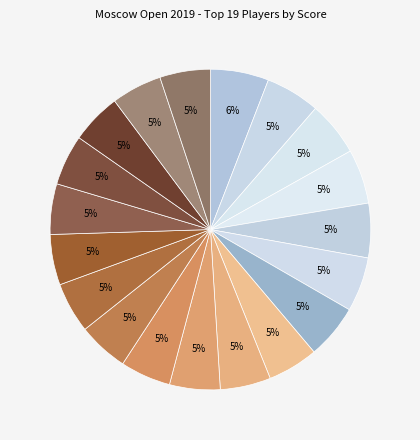

How many segments does this pie chart have?

19